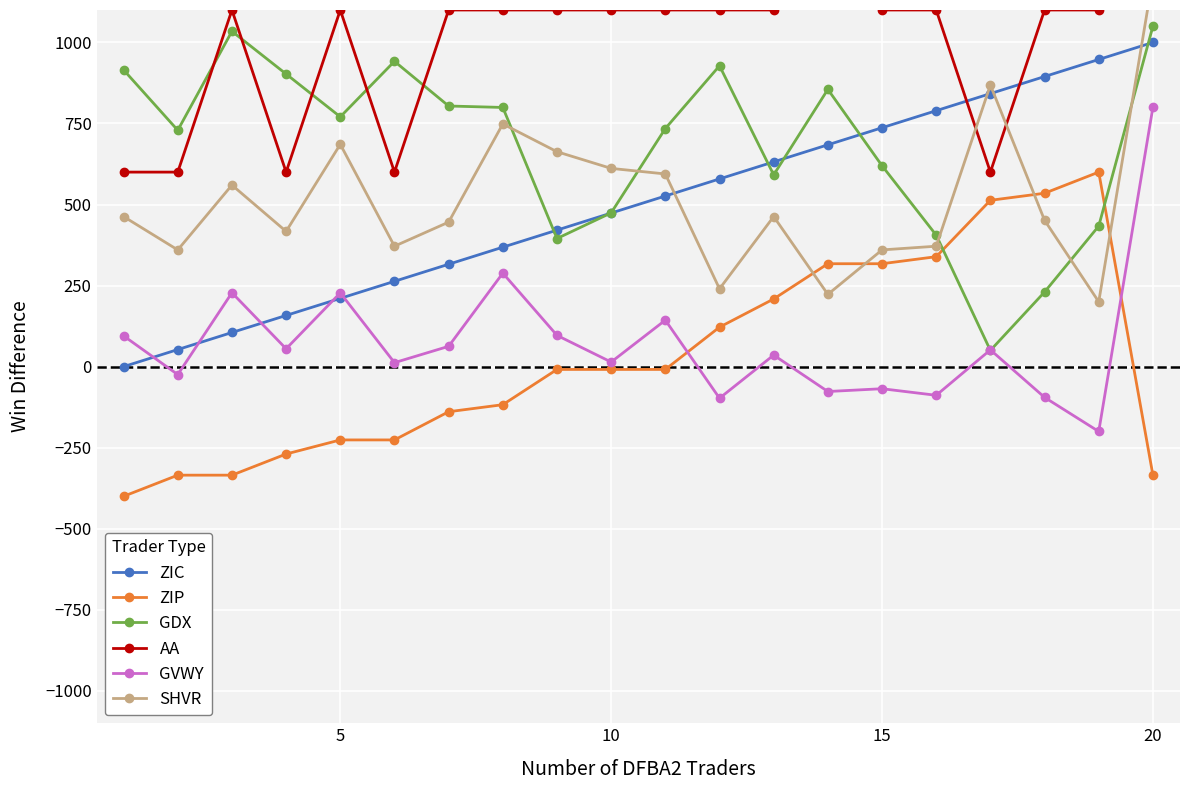

Which series ends up on top after the final intersection of ZIP and GVWY?

GVWY